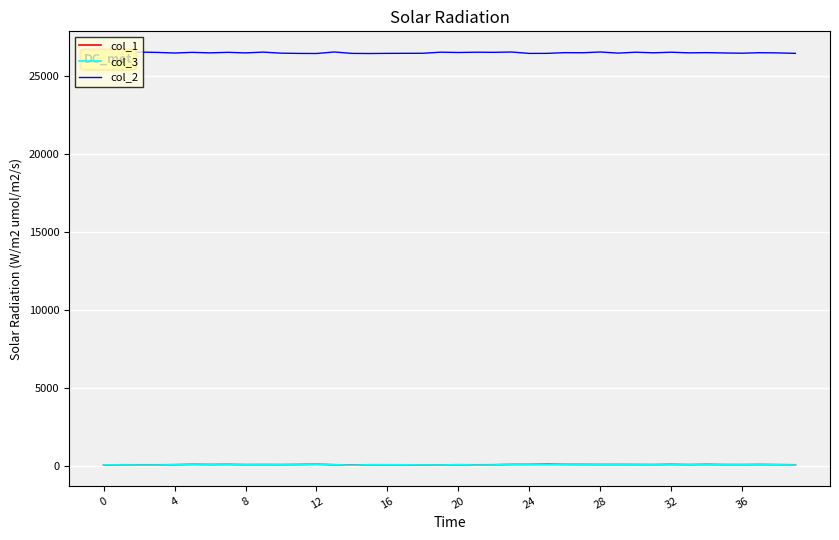

Which series has the widest spread of values?

col_2